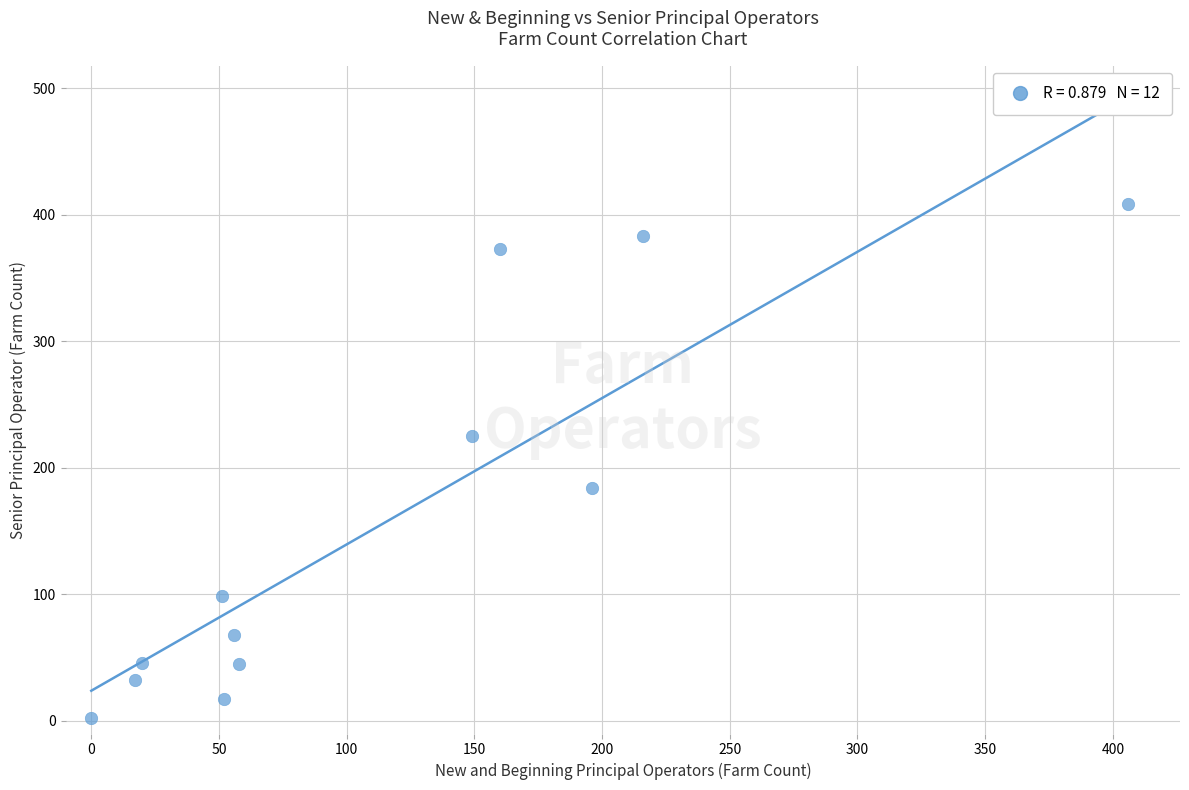

What is the range of Y values (max minus min)?

406